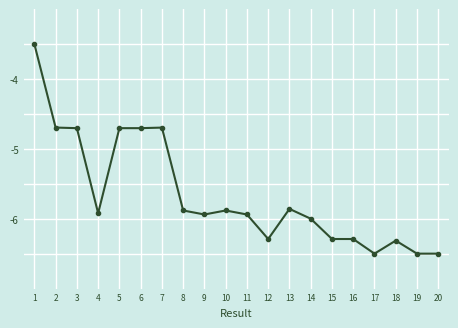

What is the value of the 18th point from the left?

-6.3